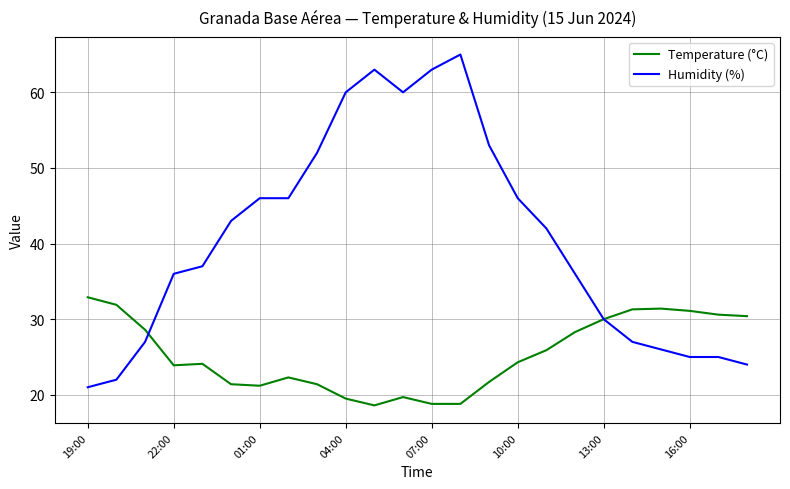

What are all the series names shown in the legend?

Temperature (°C), Humidity (%)